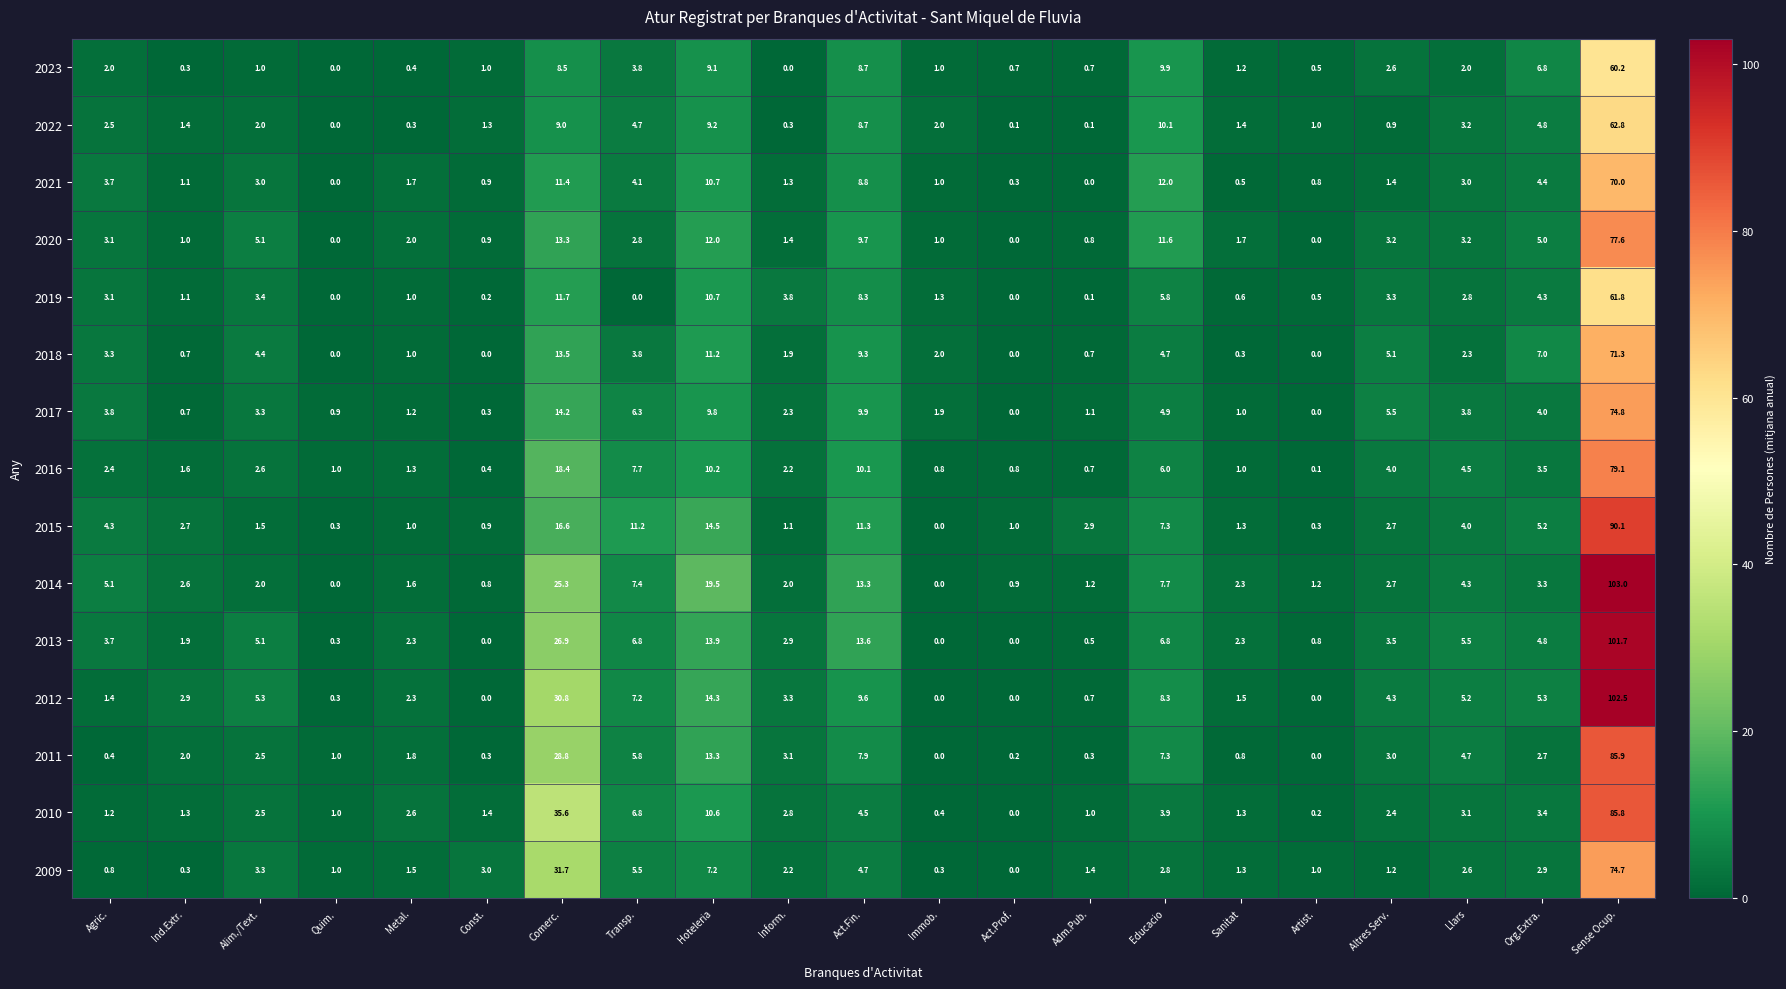

What is the average value of the 2011 series?

8.2